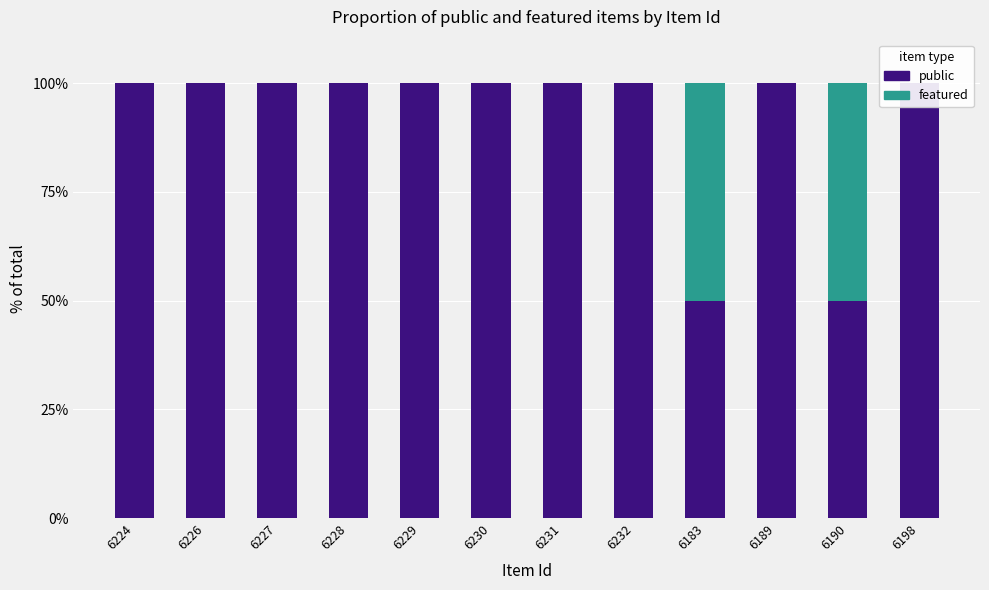

What is the difference between the maximum and minimum values in the public series?

50